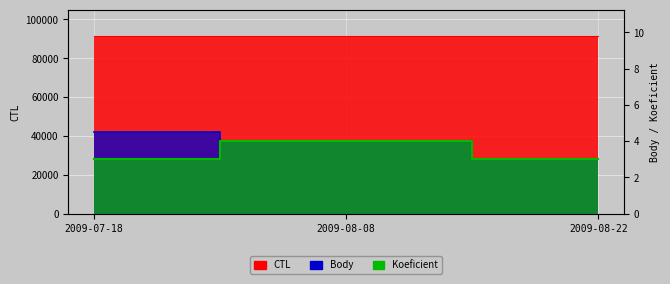

What is the label of the 2nd point from the left?

2009-08-08